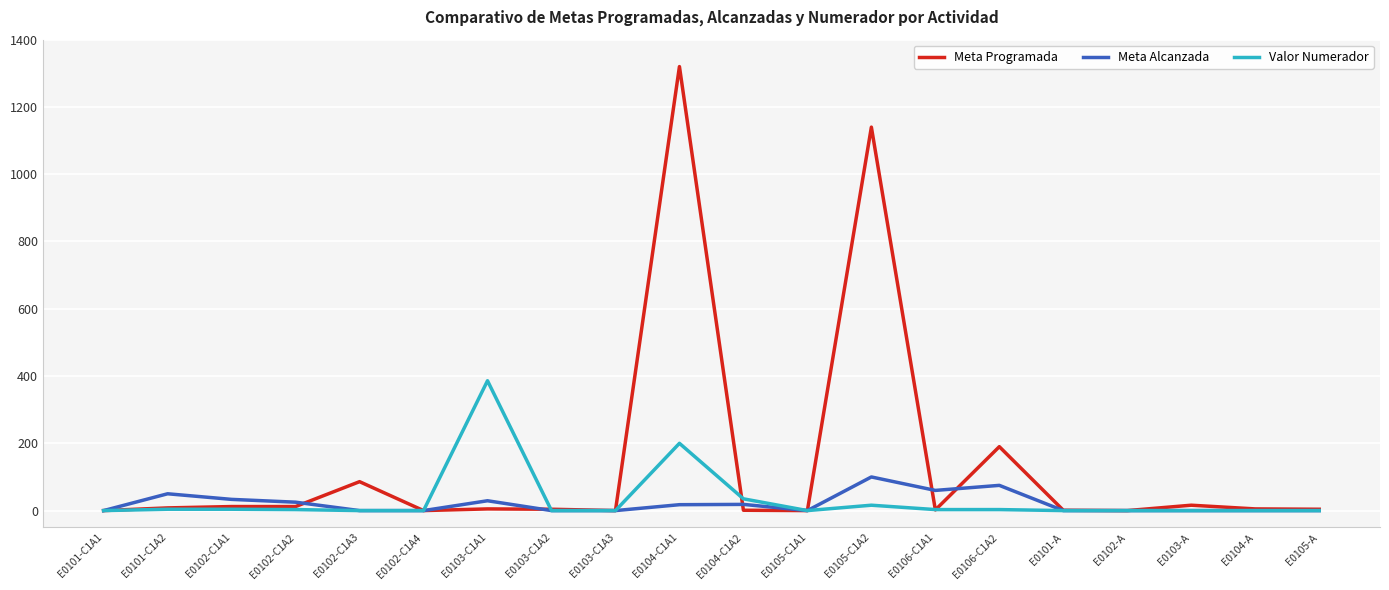

Rank the series by their maximum value, from highest to lowest.

Meta Programada, Valor Numerador, Meta Alcanzada